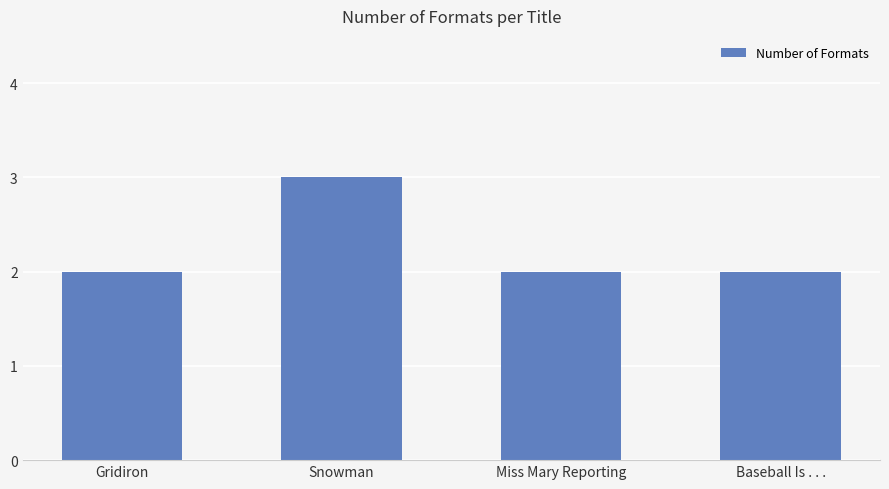

Between Miss Mary Reporting and Snowman, which is larger?

Snowman